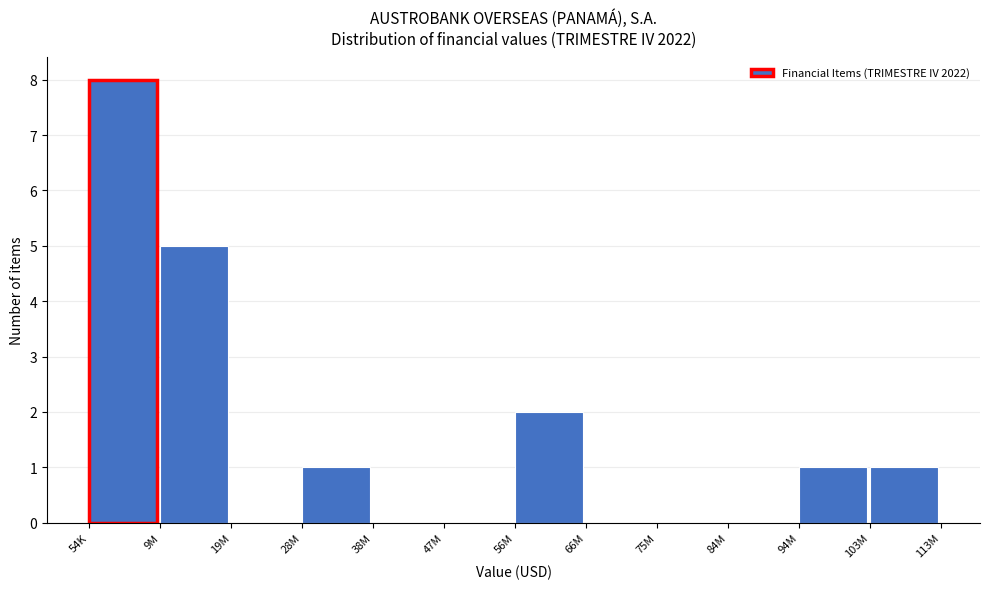

Reading left to right, list all the values displayed in this chart.

54K=8	9M=5	19M=0	28M=1	38M=0	47M=0	56M=2	66M=0	75M=0	84M=0	94M=1	103M=1